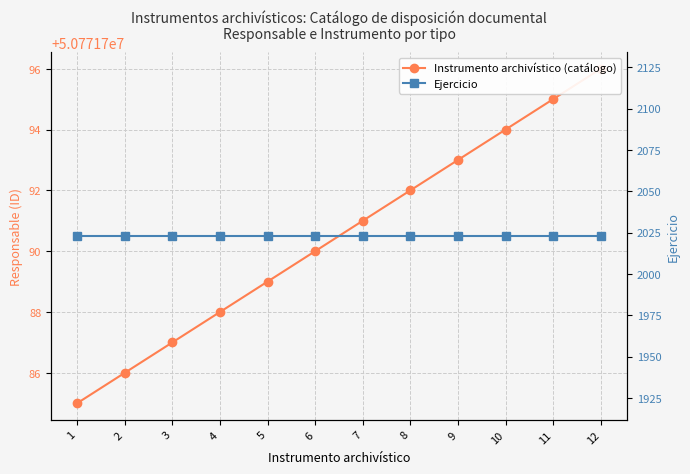

Is it true that Ejercicio equals 2023 at 4?

True